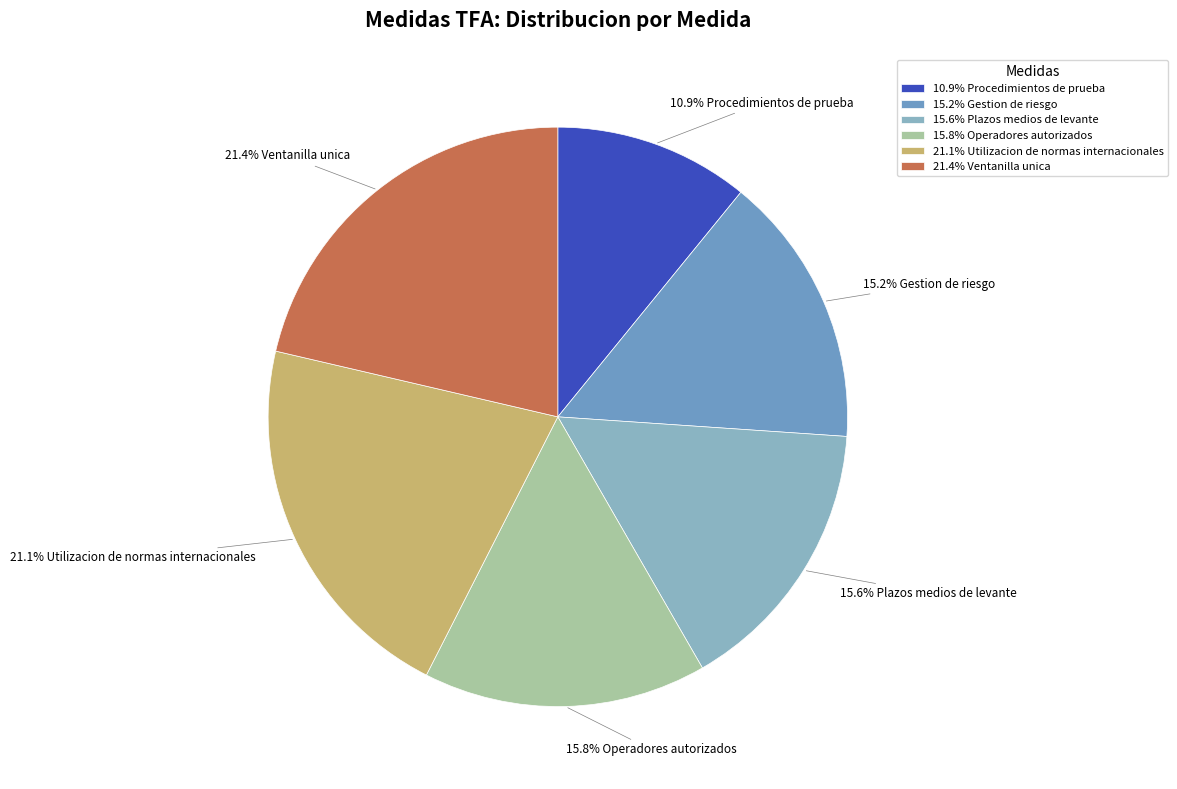

Which slice is the smallest?

10.9% Procedimientos de prueba